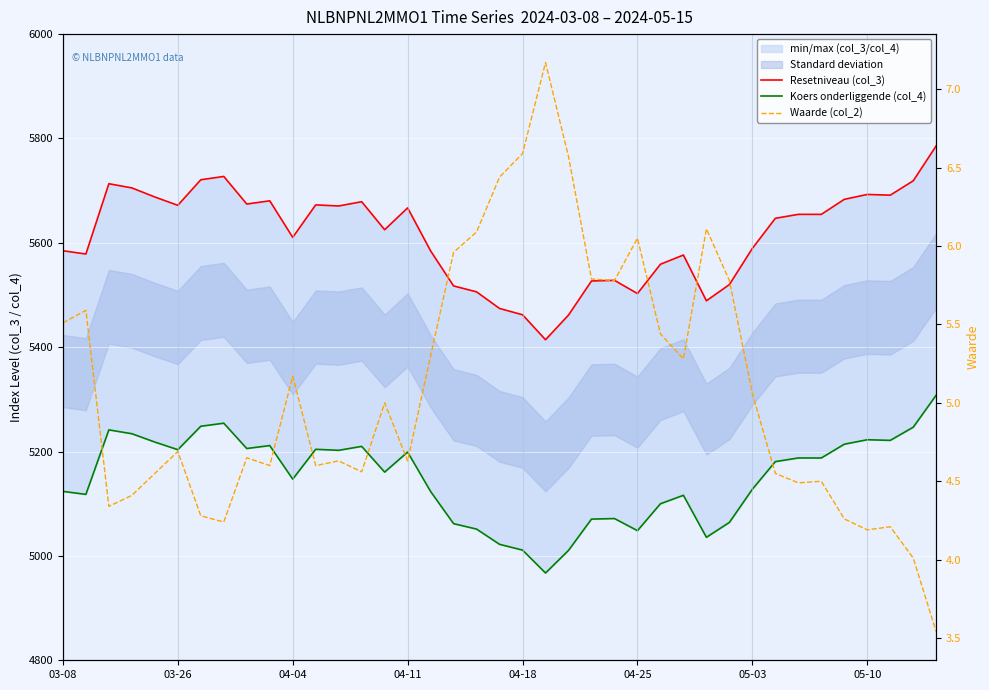

Is it true that Resetniveau (col_3) equals 3899.0 at 05-10?

False